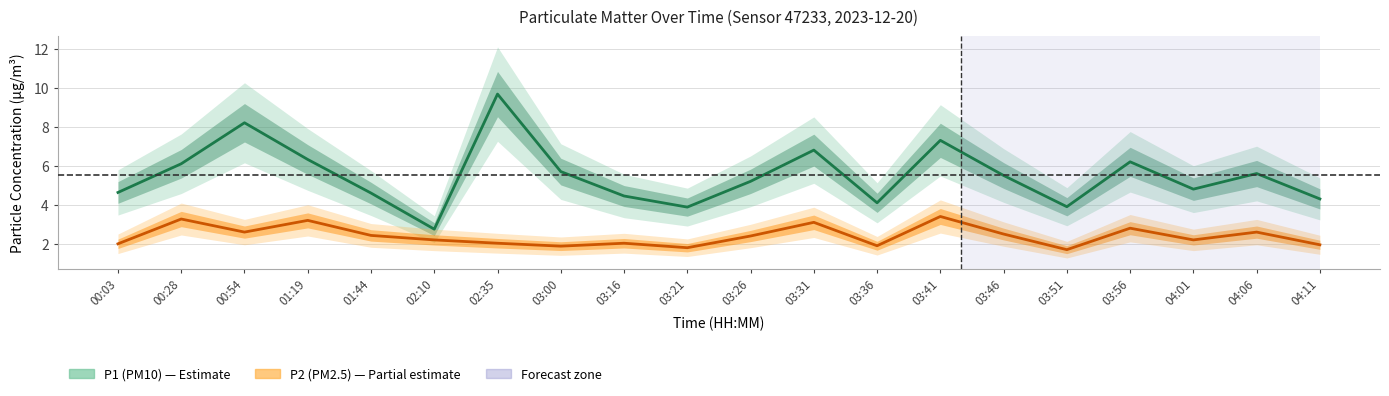

What is the average value of the P2 (PM2.5) series?

2.4